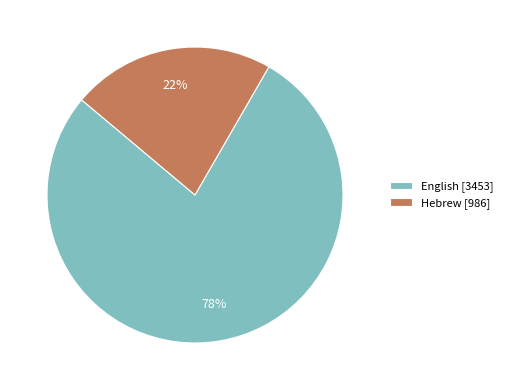

Is there a majority slice in this chart?

Yes